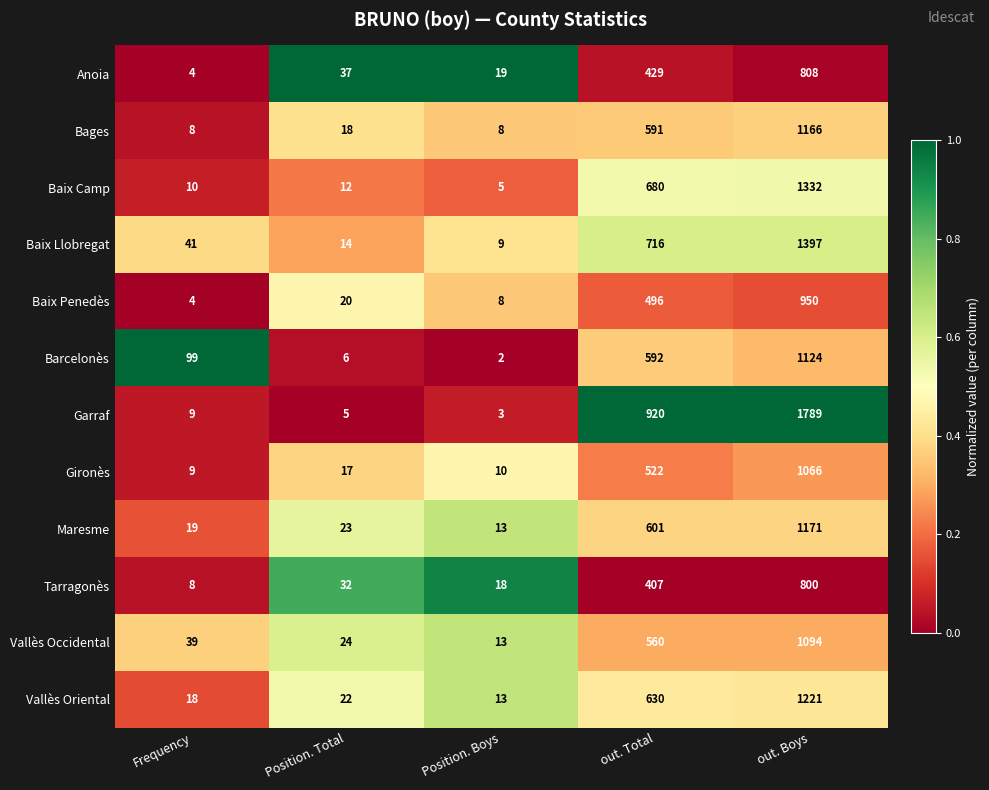

What is the sum of all Maresme values?

1827